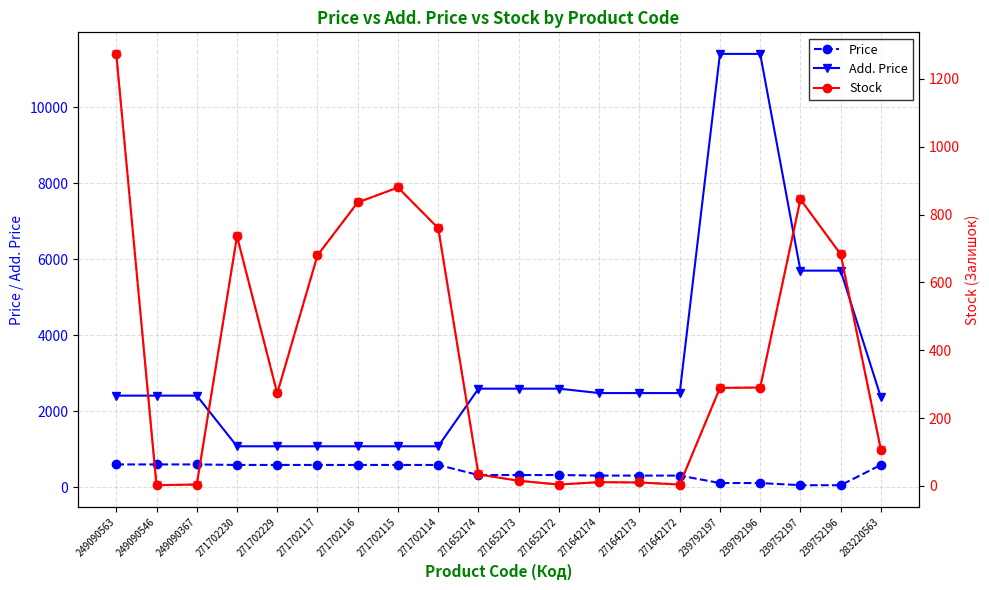

What is the total value across all series at 271702230?

3143.6